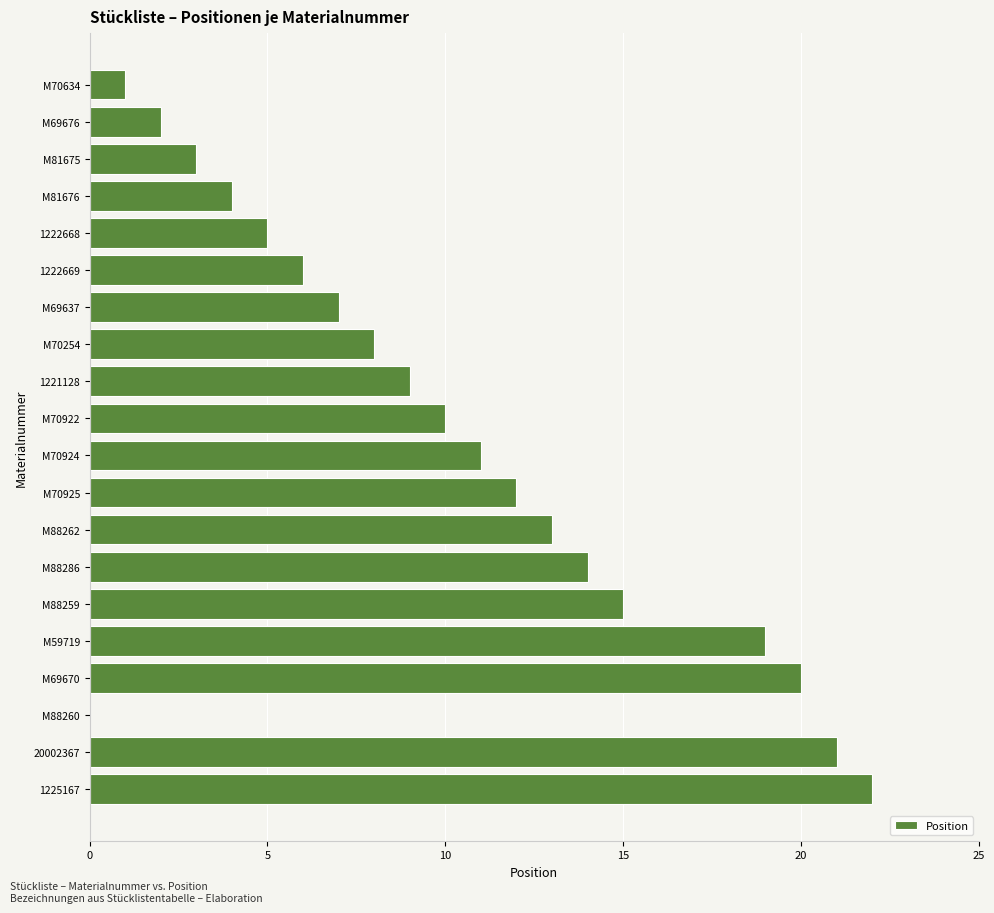

What is the change in value from M70922 to M70925?

+2